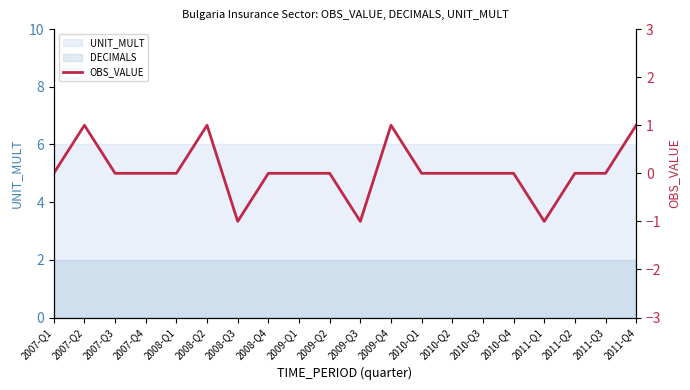

Is it true that the value at 2008-Q1 is 0?

True